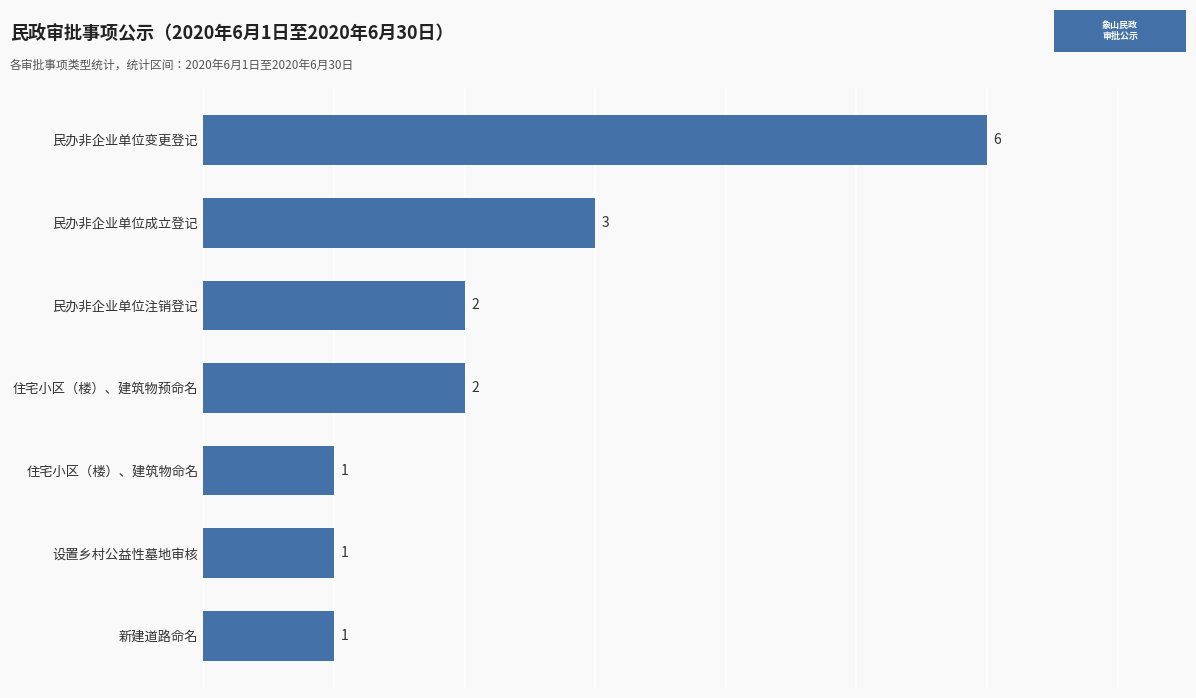

How many values are between 1 and 3?

6